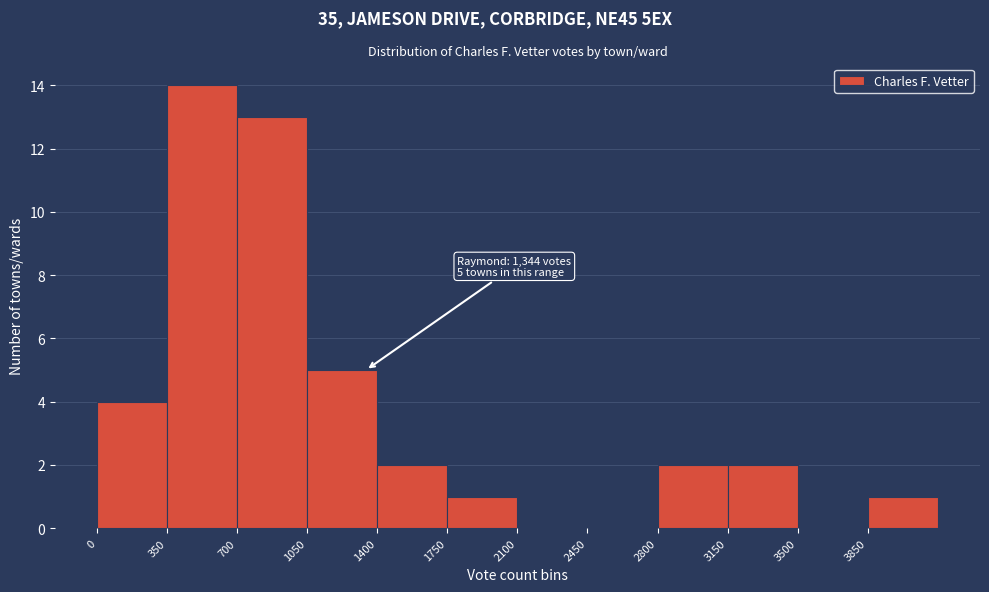

Which range on the x-axis has the tallest bar?

350 to 700